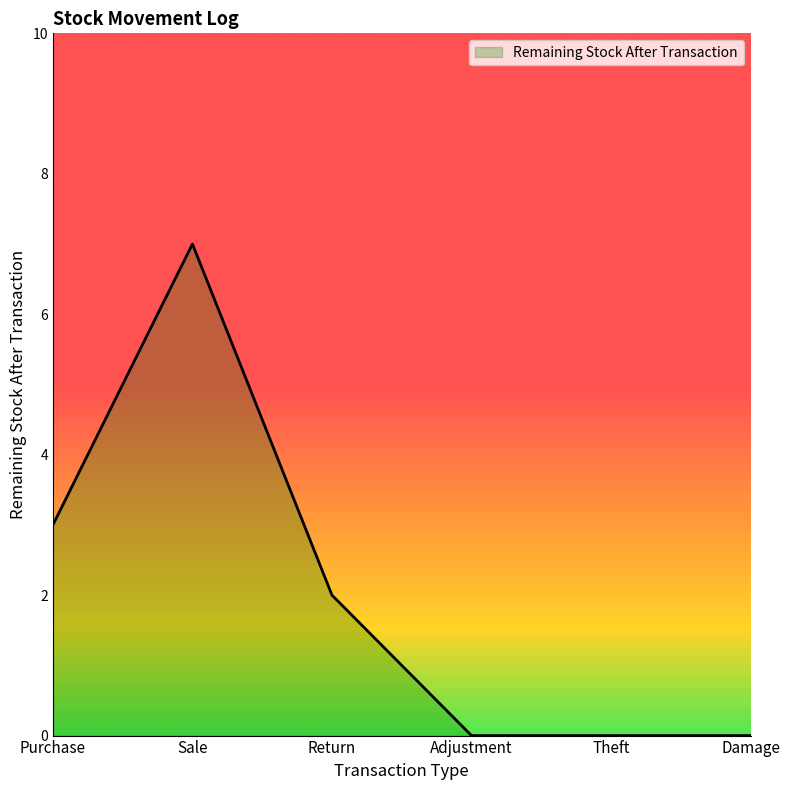

Which has a higher value, Sale or Damage?

Sale